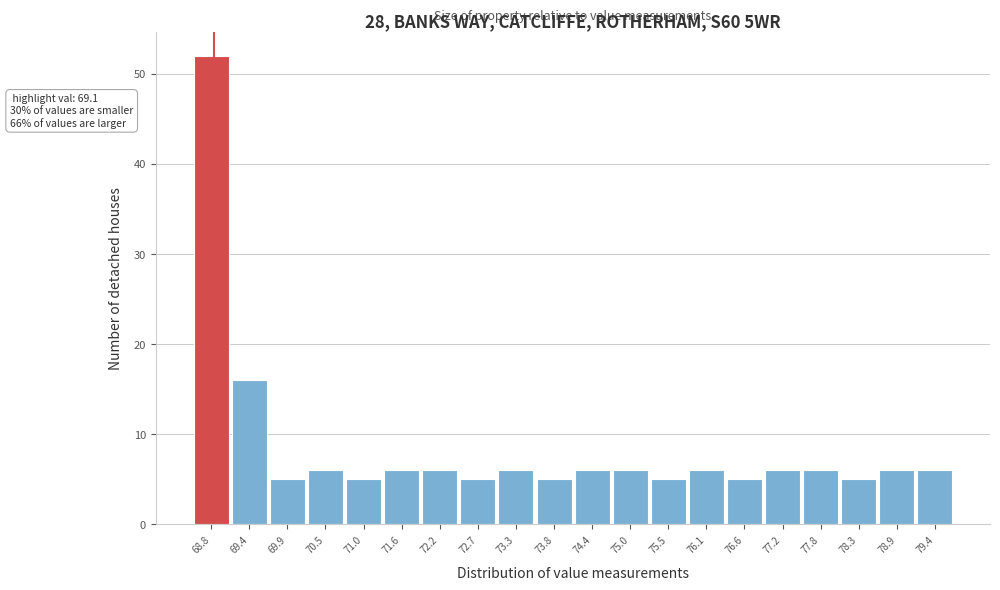

Reading left to right, transcribe all the data shown in this chart.

68.8=52	69.4=16	69.9=5	70.5=6	71.0=5	71.6=6	72.2=6	72.7=5	73.3=6	73.8=5	74.4=6	75.0=6	75.5=5	76.1=6	76.6=5	77.2=6	77.8=6	78.3=5	78.9=6	79.4=6